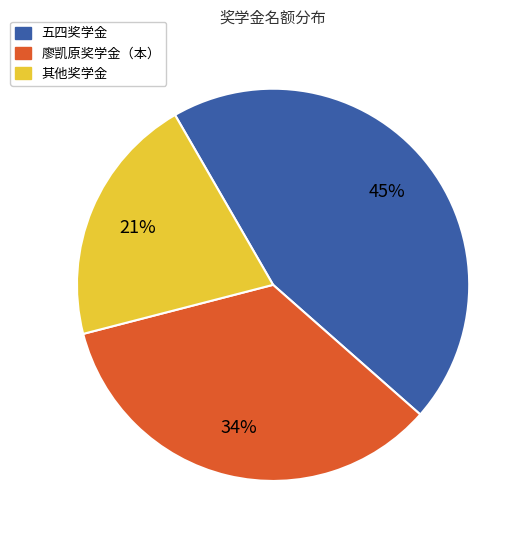

To the nearest percent, what is the difference between the largest and smallest slice percentages?

24%